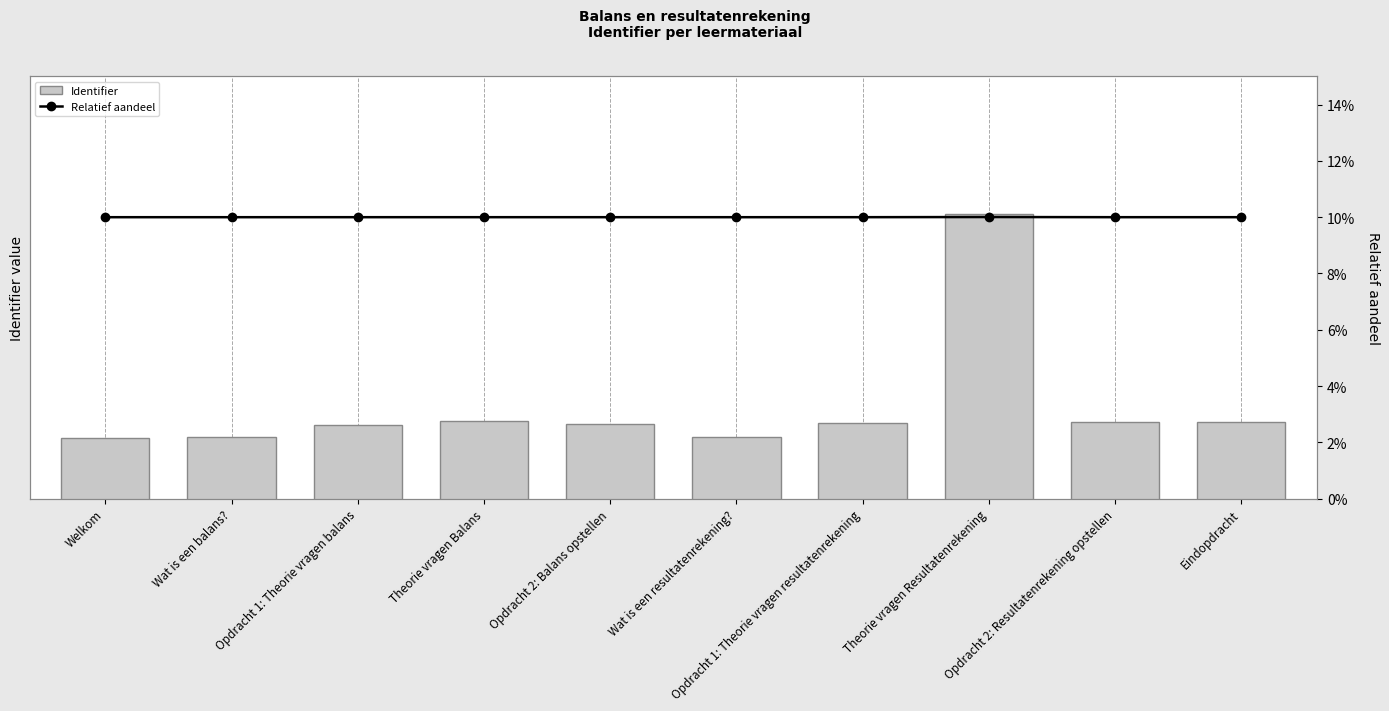

What is the label of the 10th bar from the right?

Welkom